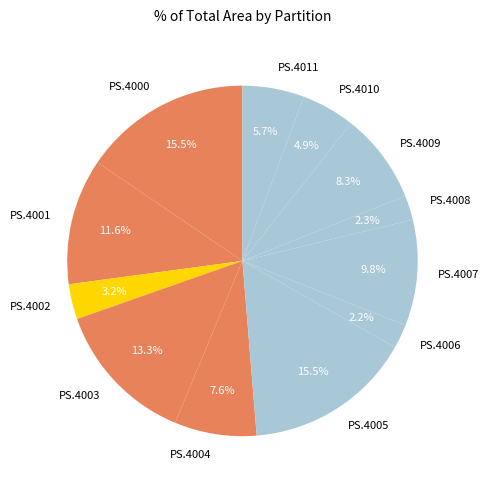

What percentage is the PS.4004 slice, to the nearest percent?

8%